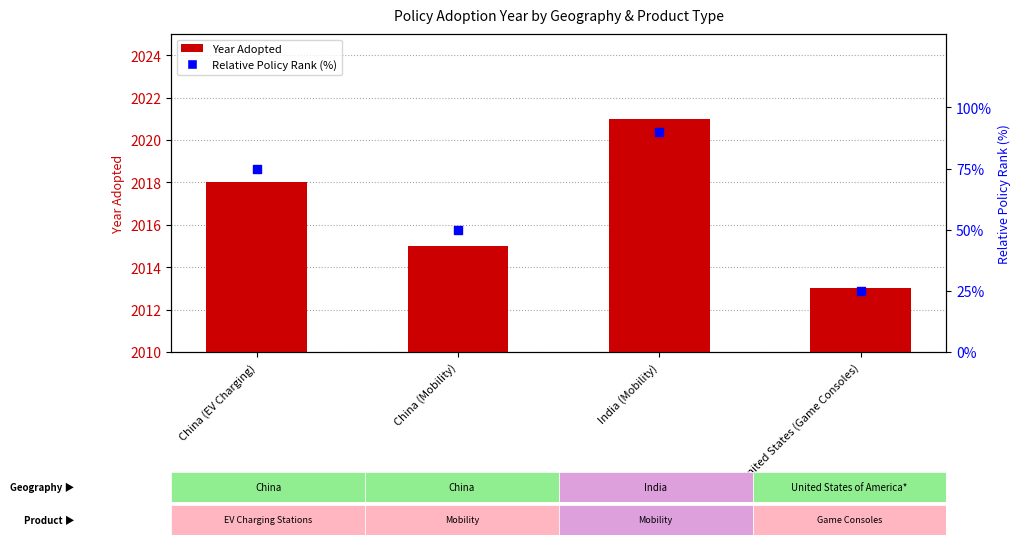

Which series contains the lowest Y value?

Year Adopted